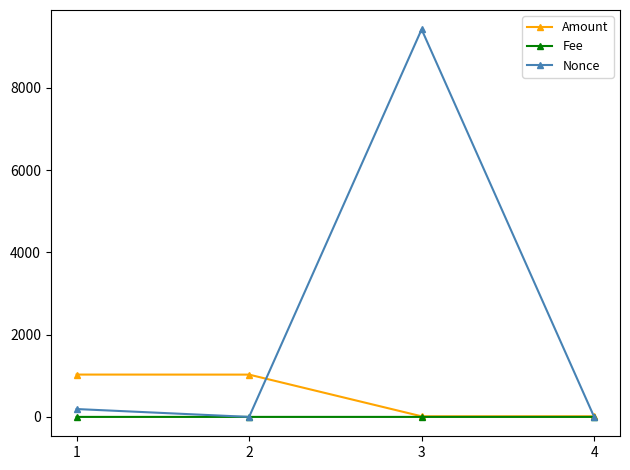

How many lines are shown in the chart?

3